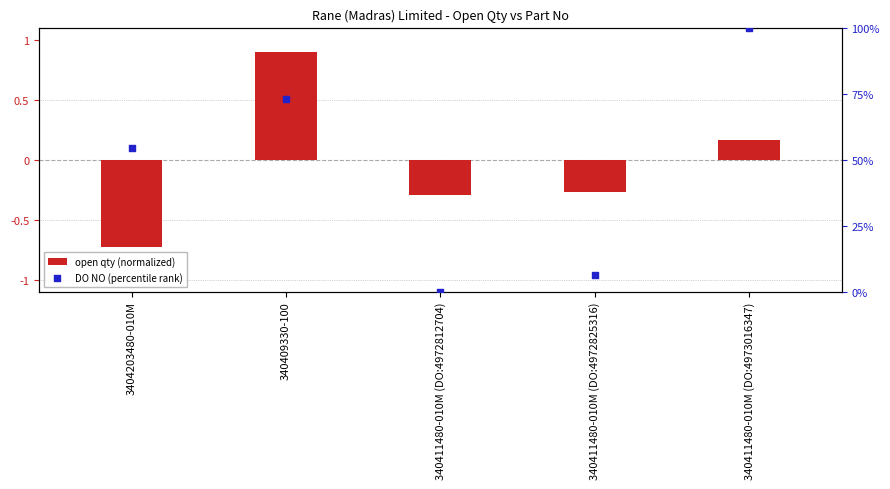

What are all the series names shown in the legend?

open qty (normalized), DO NO (percentile rank)